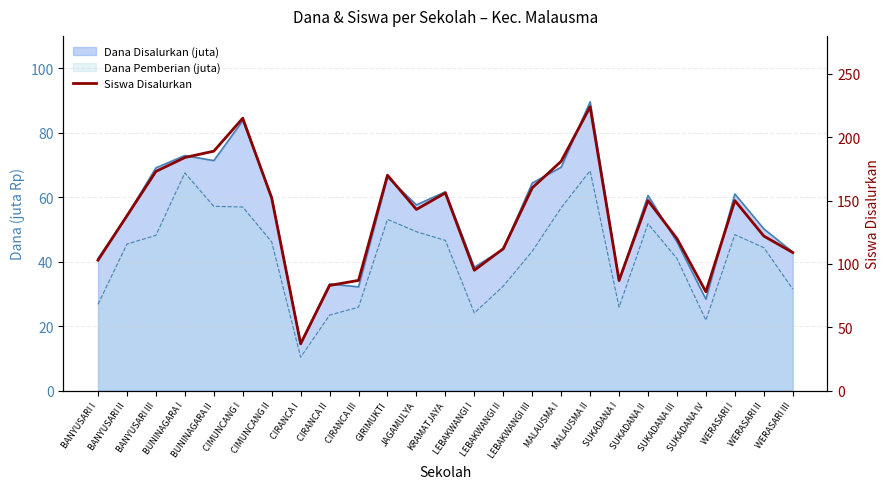

Reading left to right, what are all the values shown in this chart?

103	138	173	184	189	215	152	37	83	87	170	143	156	95	112	160	181	224	87	150	120	78	150	122	109